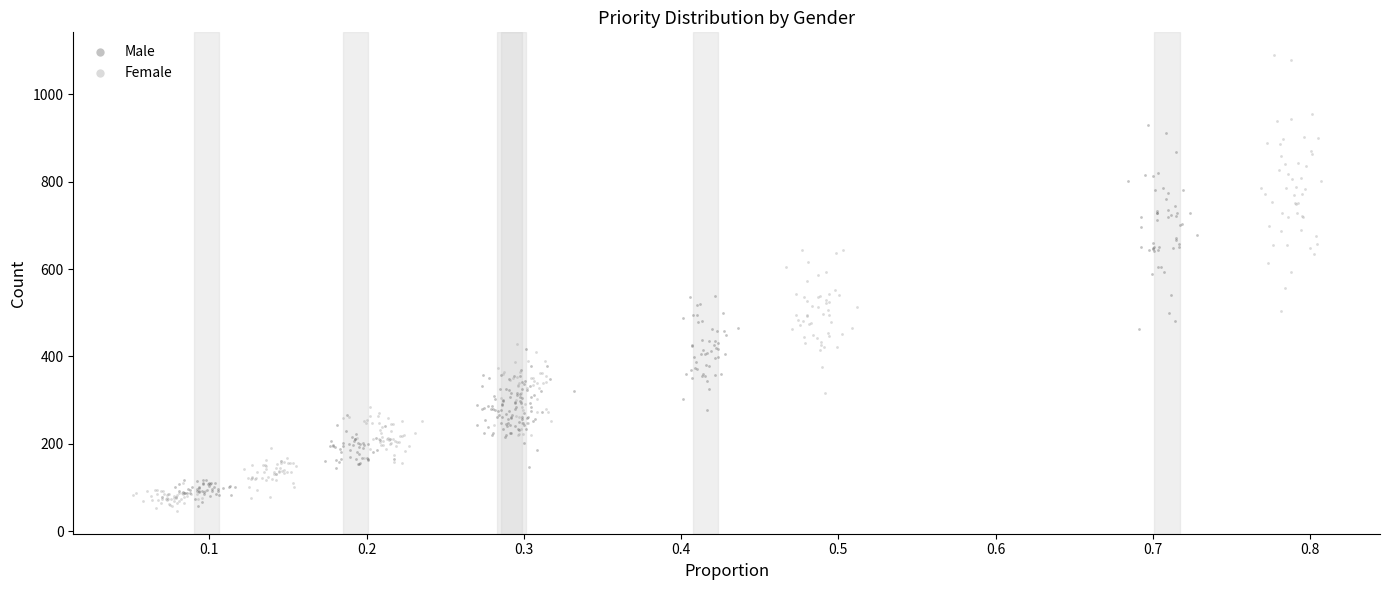

Which series contains the highest Y value?

Female